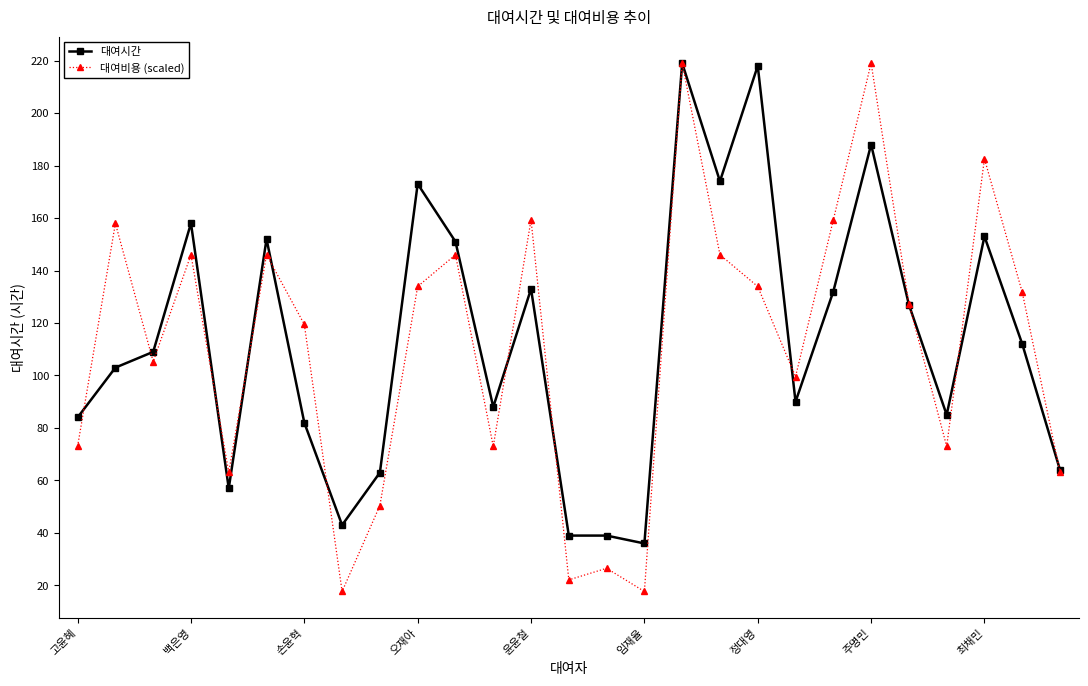

What is the value of the 대여시간 point at the 16th from the left?

36.0